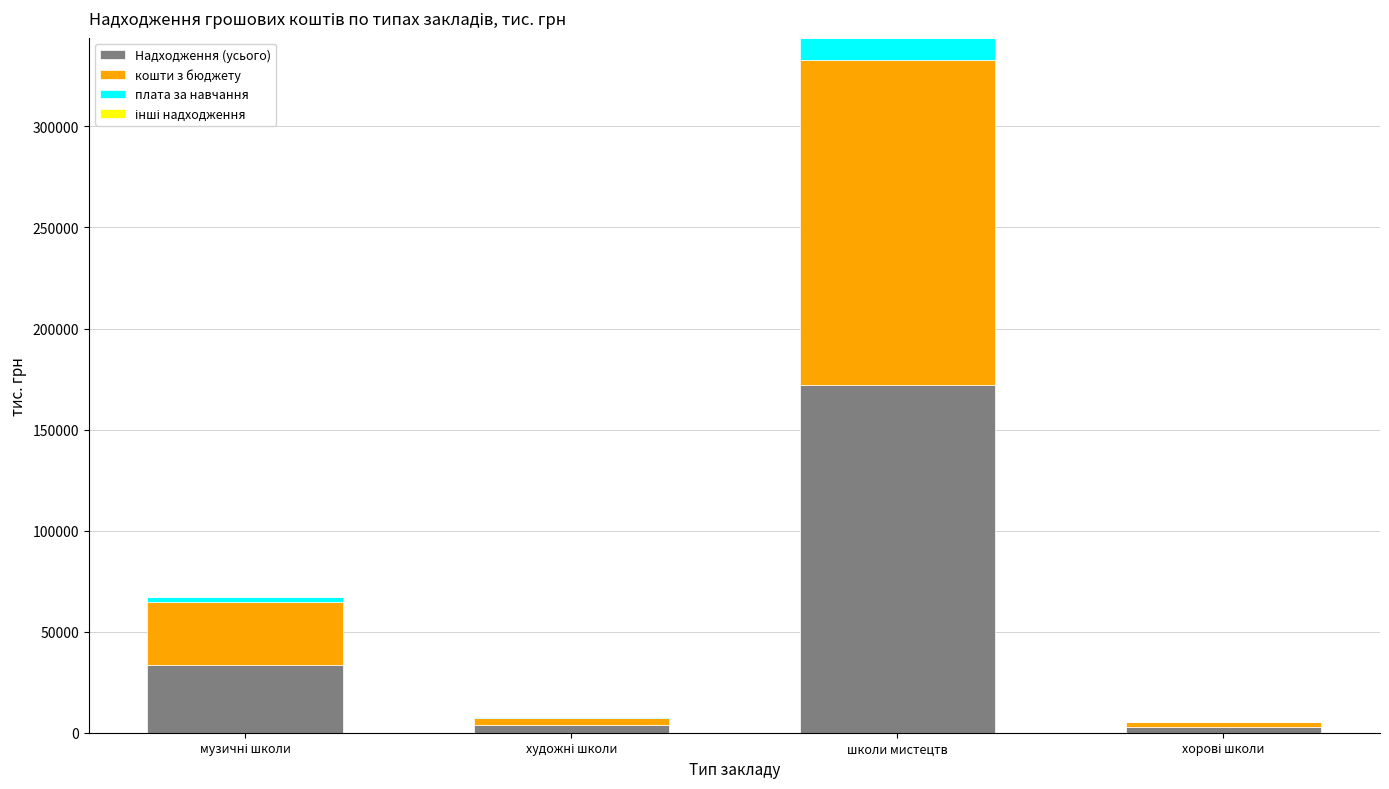

At which category is the sum across all series the highest?

школи мистецтв